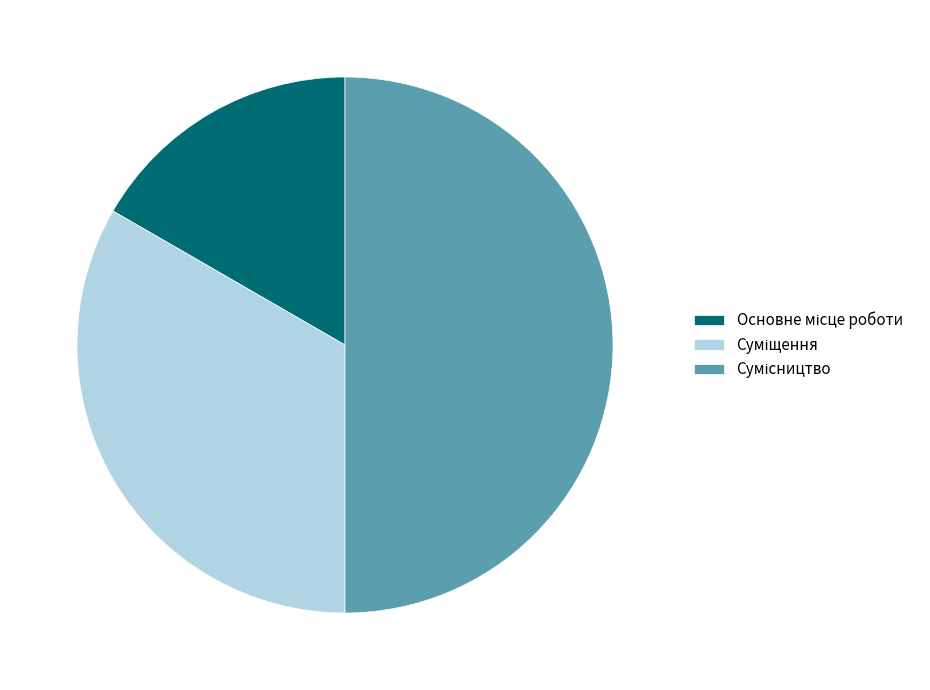

How many segments does this pie chart have?

3